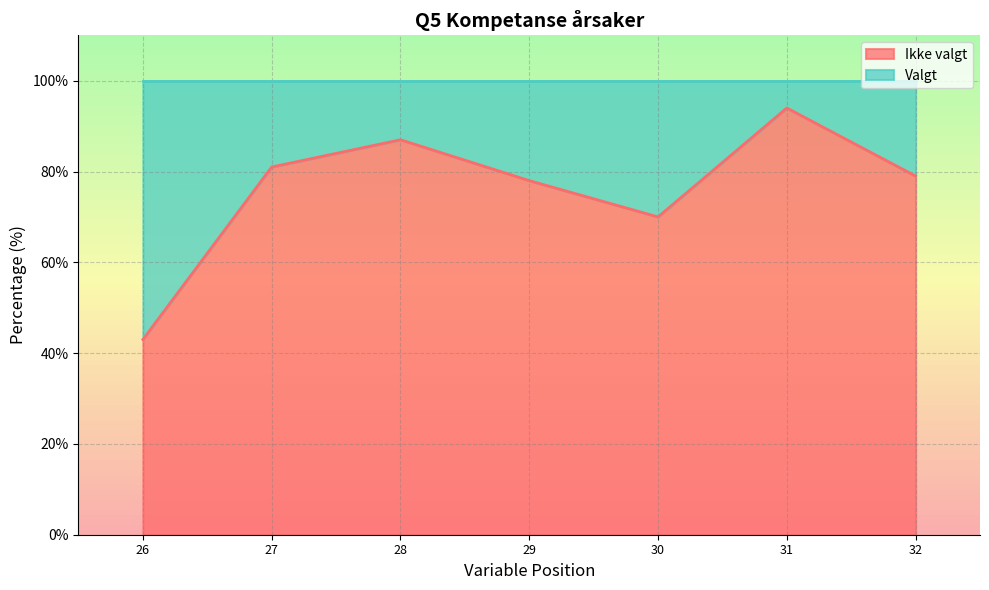

At which label is Ikke valgt closest to 68?

30